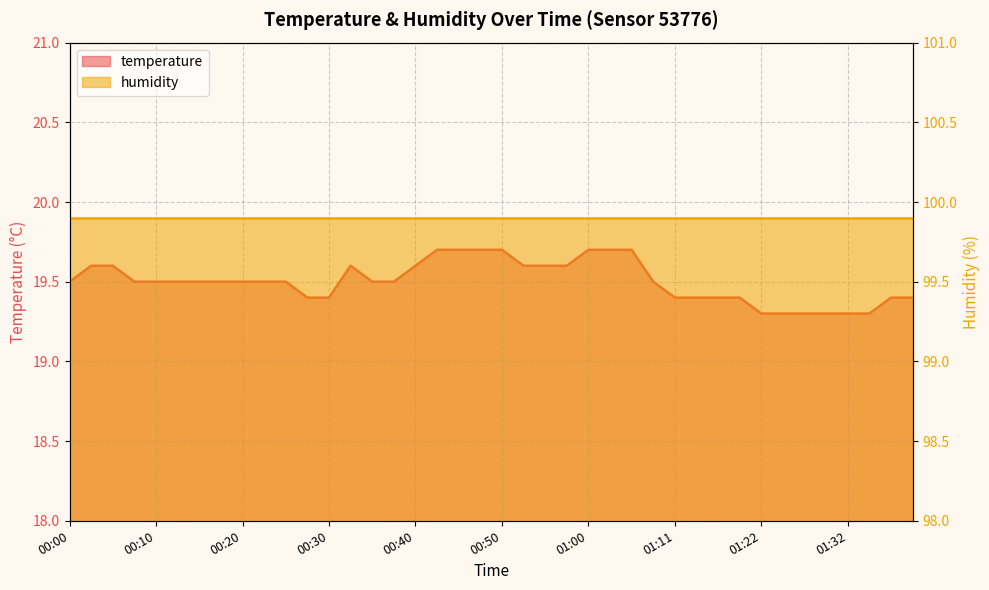

Reading left to right, list all the values displayed in this chart.

19.5	19.6	19.6	19.5	19.5	19.5	19.5	19.5	19.5	19.5	19.5	19.4	19.4	19.6	19.5	19.5	19.6	19.7	19.7	19.7	19.7	19.6	19.6	19.6	19.7	19.7	19.7	19.5	19.4	19.4	19.4	19.4	19.3	19.3	19.3	19.3	19.3	19.3	19.4	19.4